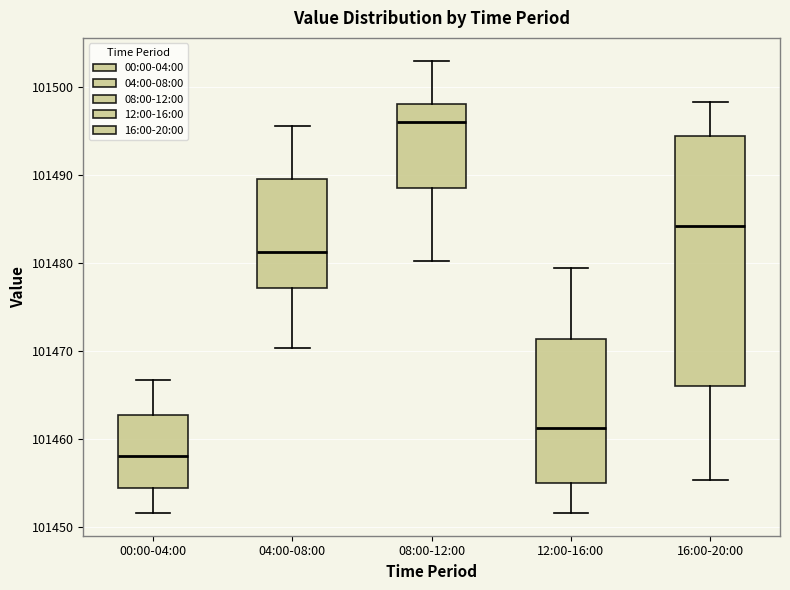

Which box has the highest median line?

08:00-12:00